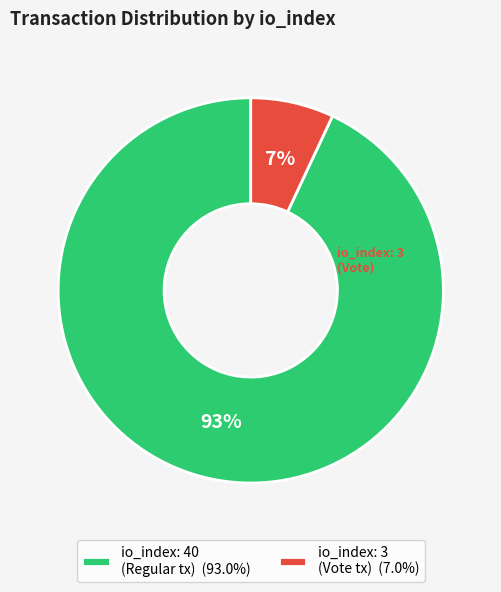

How many segments does this pie chart have?

2